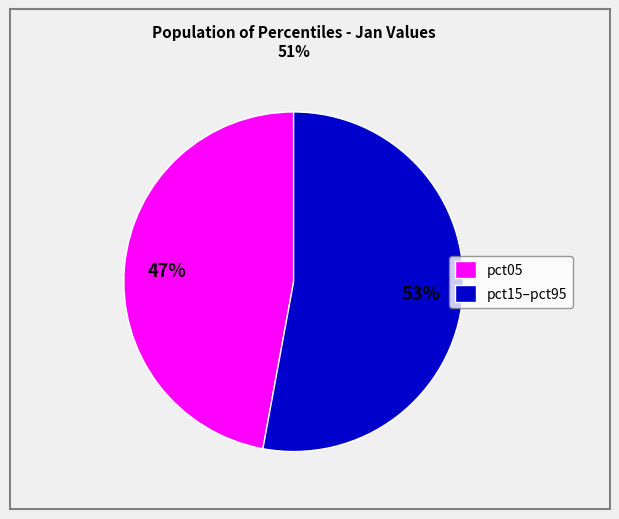

How many slices are in this pie chart?

2